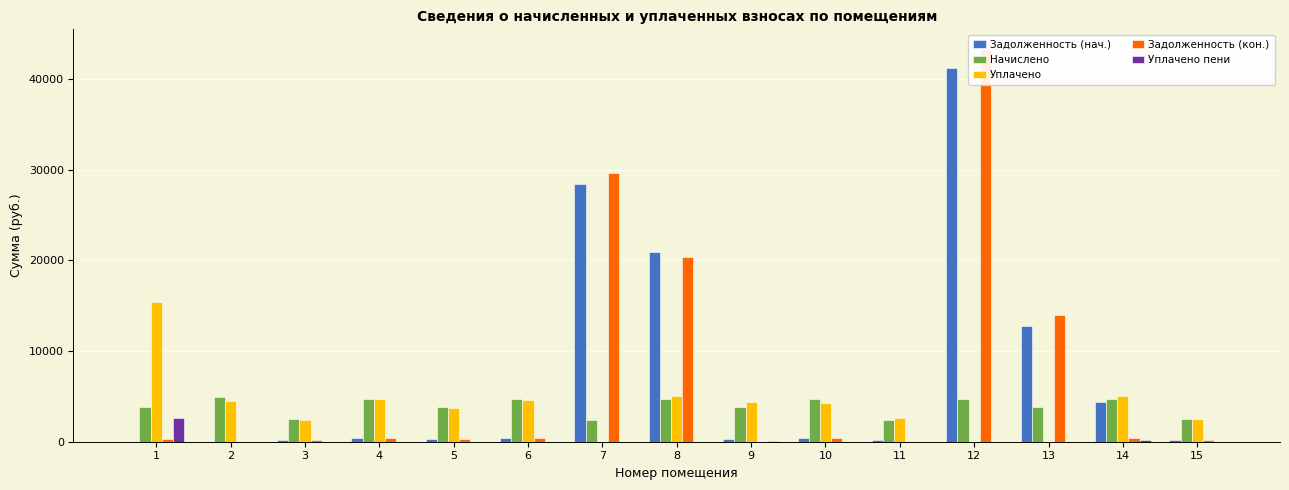

How many values in the Уплачено пени series exceed 0?

3